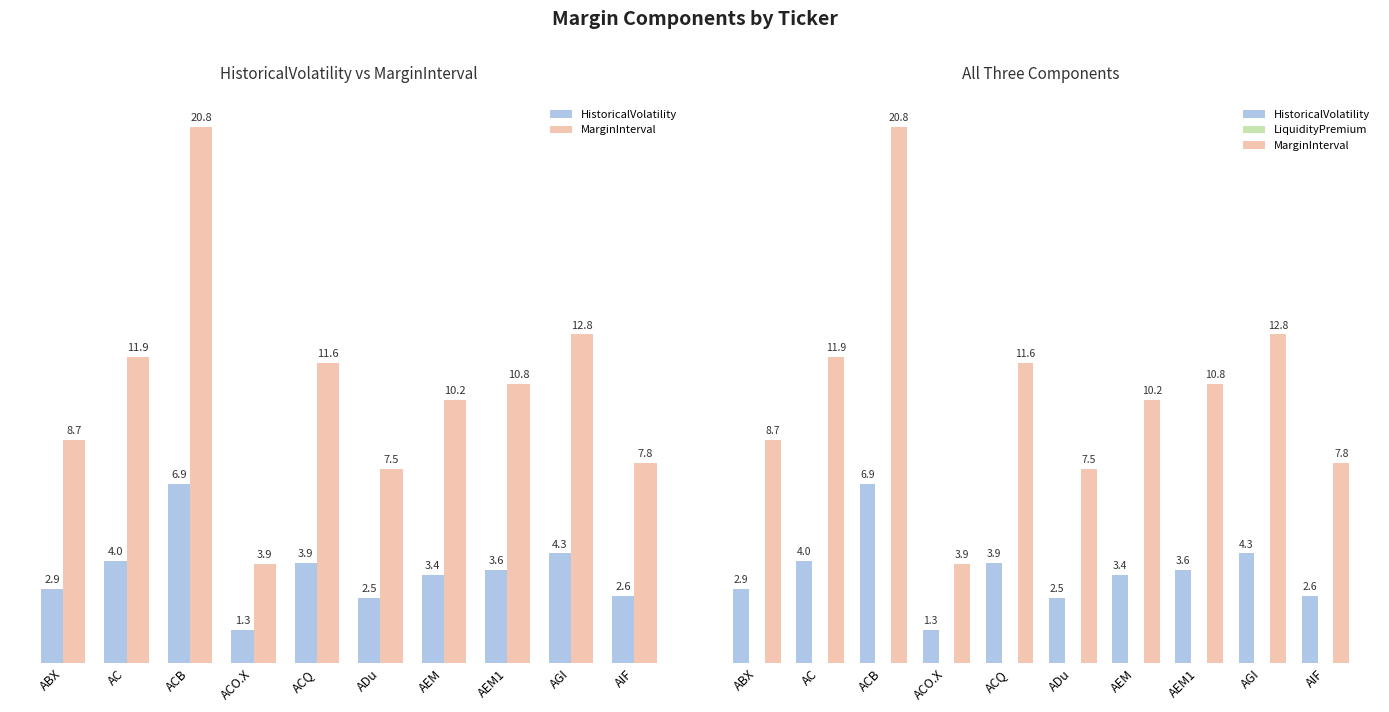

What is the sum of the MarginInterval values at ACB and AEM1?

31.7